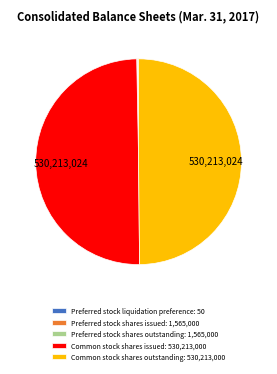

True or false: Common stock shares issued: 530,213,000 accounts for 44% of the total.

False